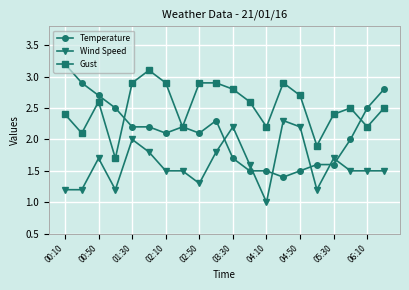

Which series has the largest range (max minus min)?

Temperature